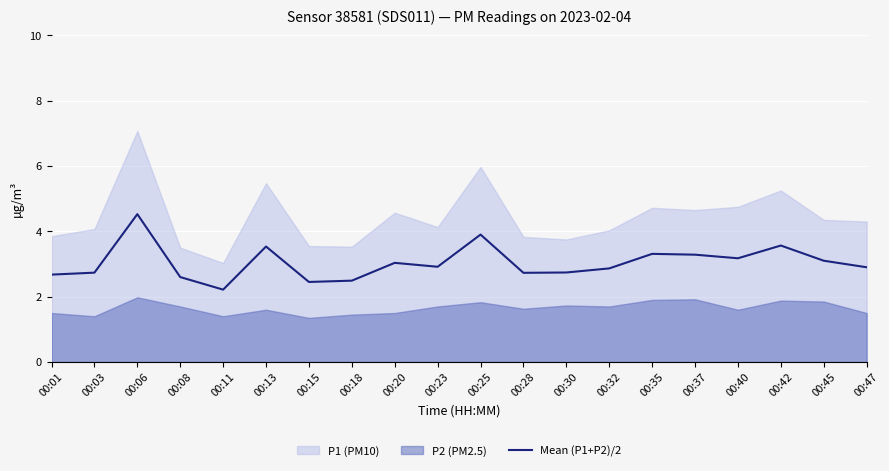

What is the highest value of the Mean (P1+P2)/2 series?

4.5